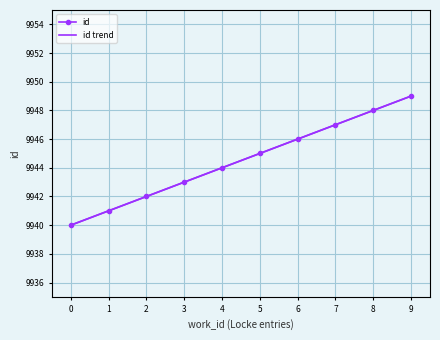

What is the average value?

9944